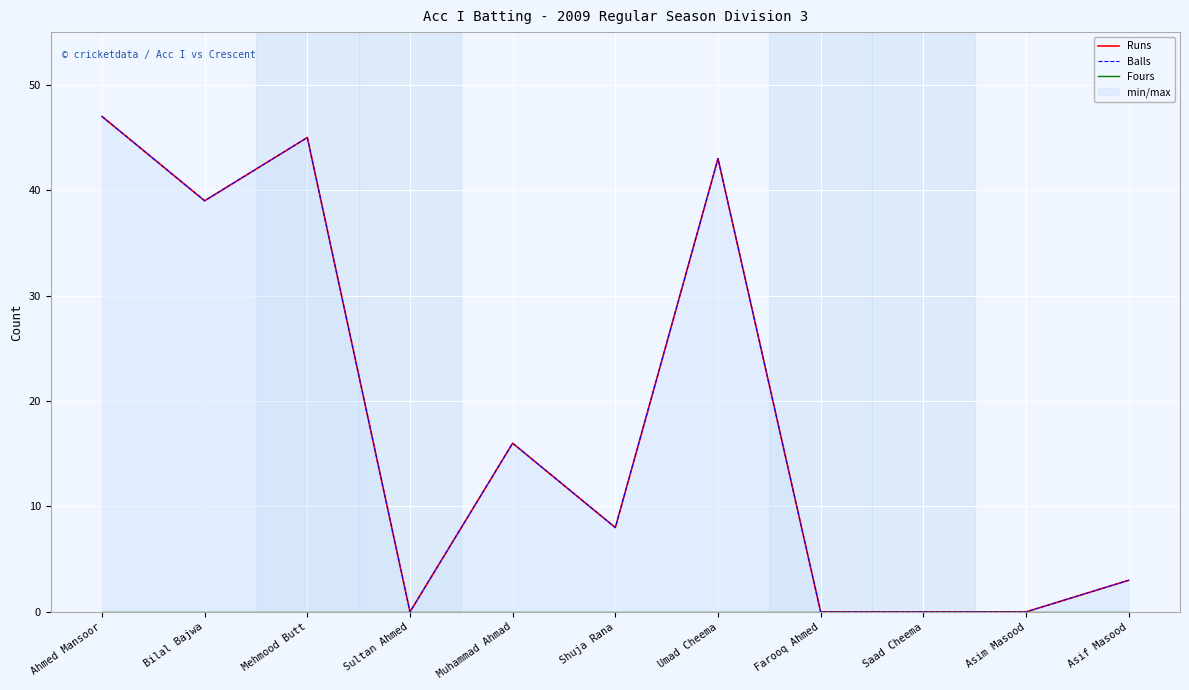

What are all the series names shown in the legend?

Runs, Balls, Fours